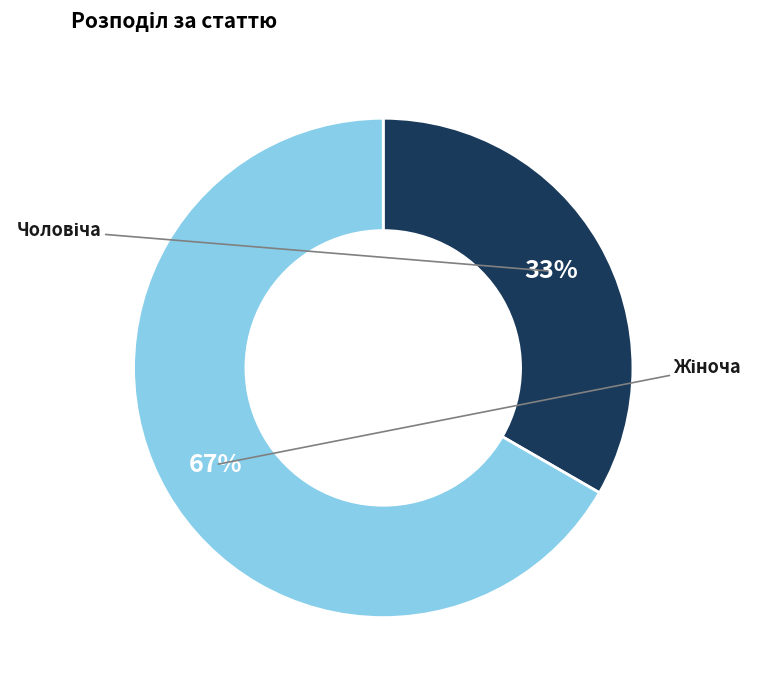

To the nearest percent, what is the average slice percentage?

50%